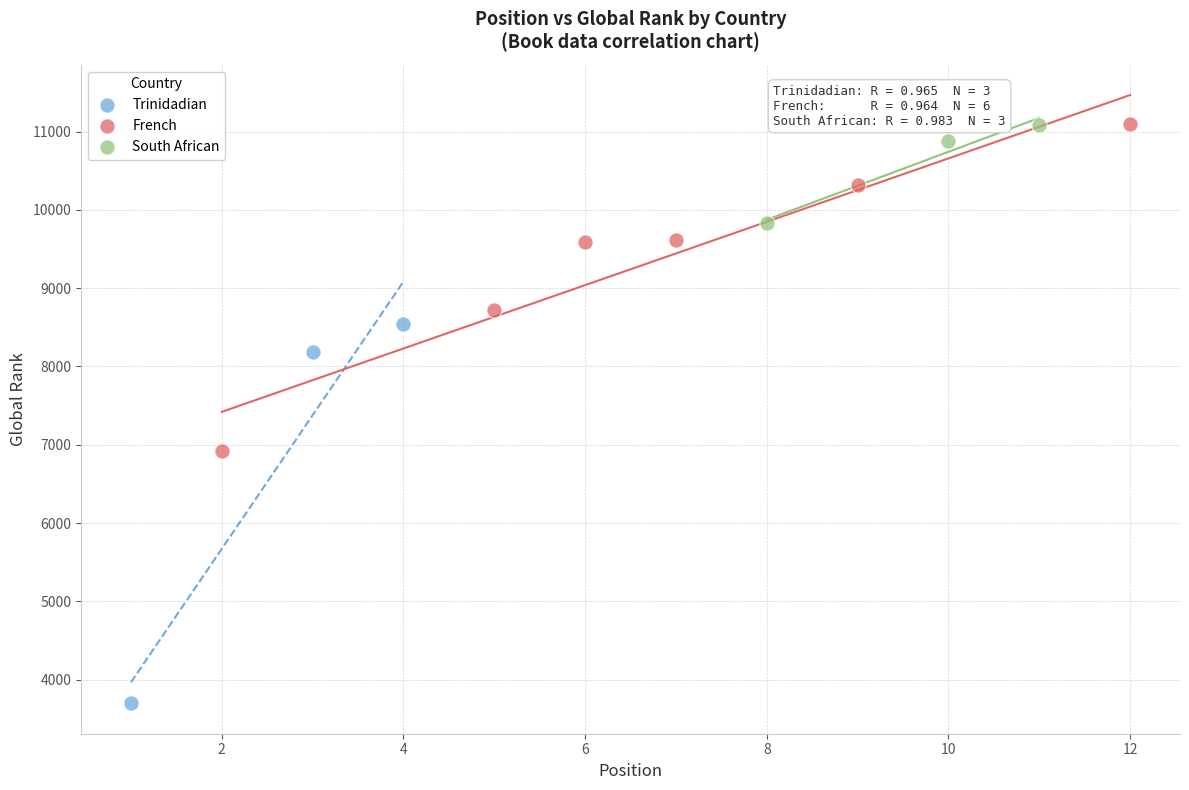

Which series contains the lowest Y value?

Trinidadian